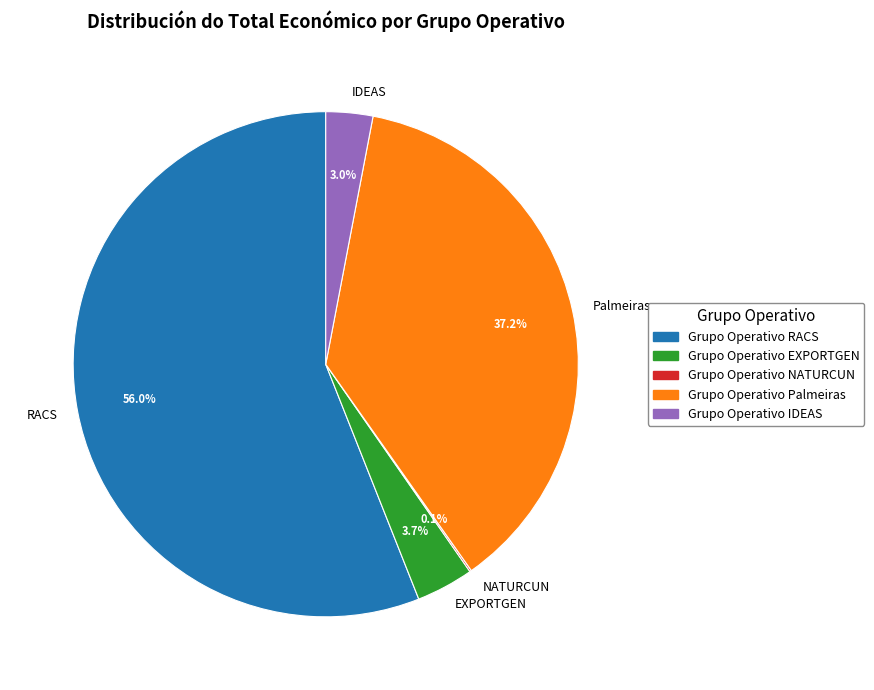

Approximately how many times larger is the value at Palmeiras compared to EXPORTGEN?

10.1